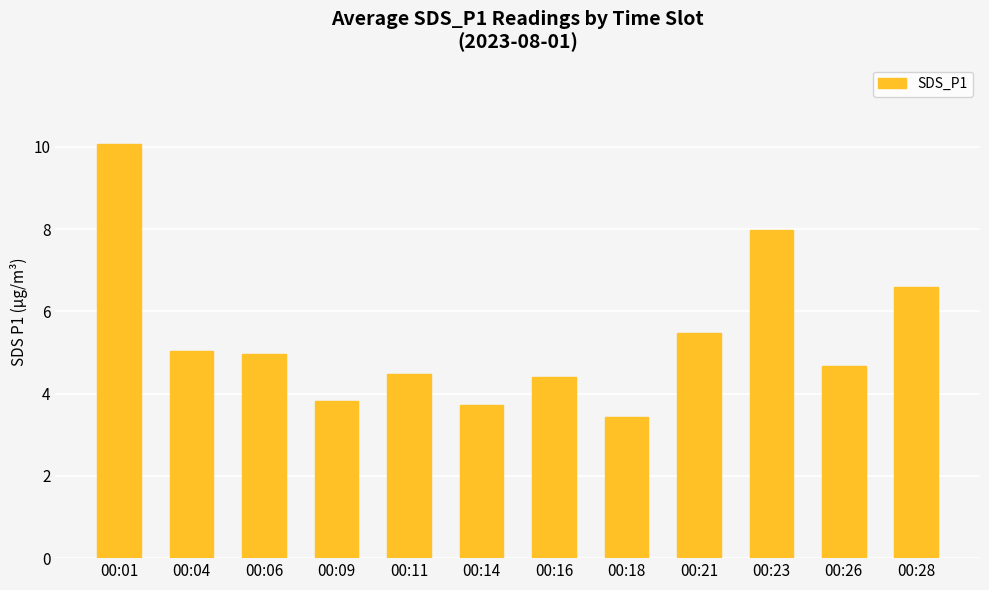

What is the sum of the values at 00:04 and 00:26?

9.7